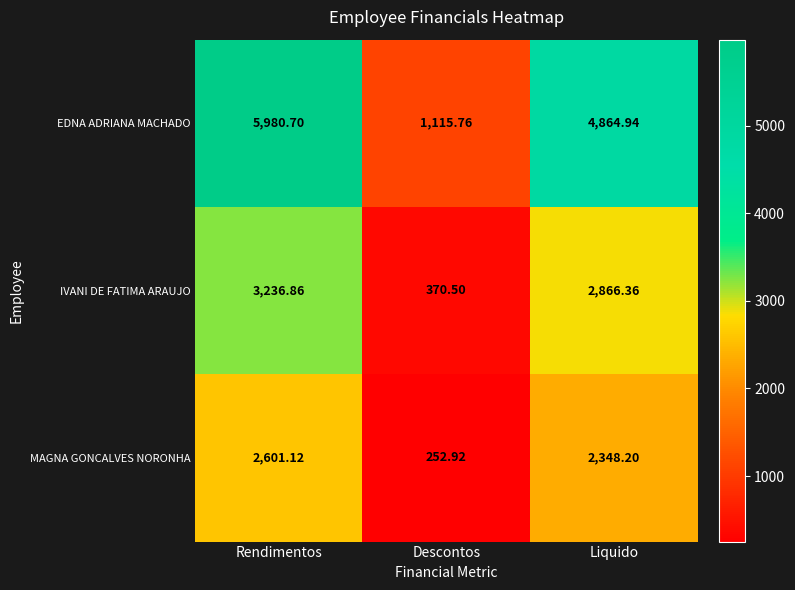

How many categories are shown in the chart?

3